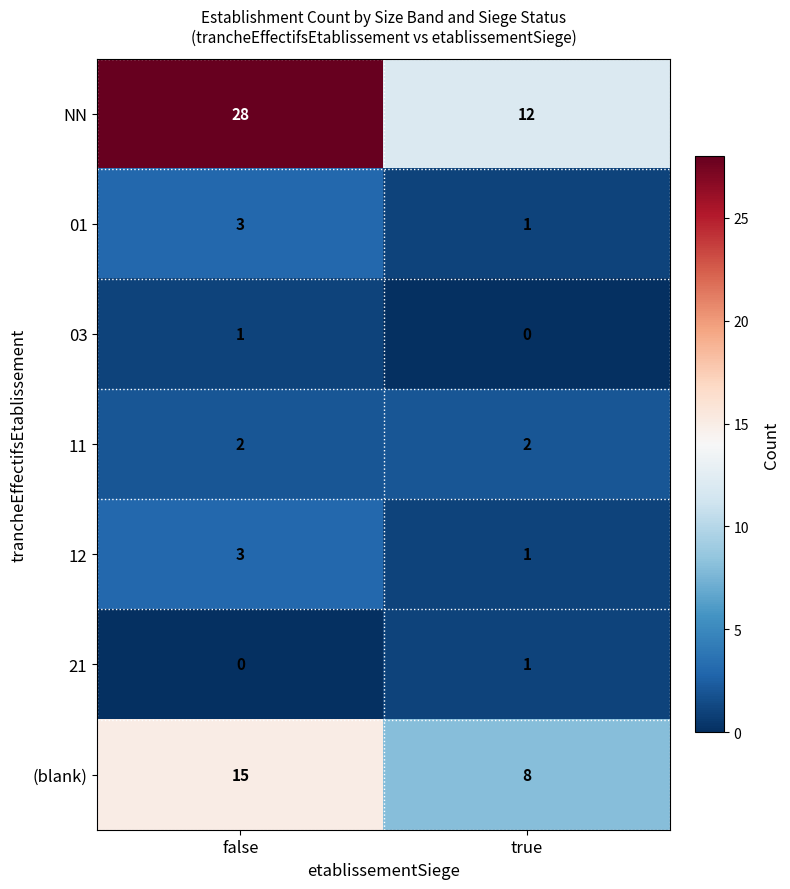

Reading left to right, transcribe all the data shown in this chart.

NN: false=28	true=12
01: false=3	true=1
03: false=1	true=0
11: false=2	true=2
12: false=3	true=1
21: false=0	true=1
(blank): false=15	true=8